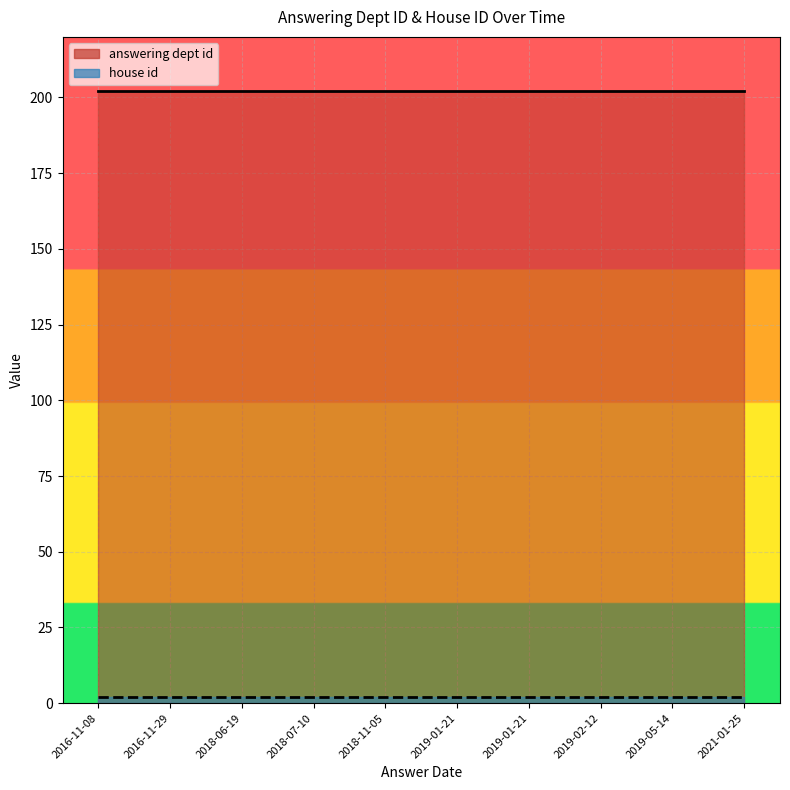

Which series has the widest spread of values?

answering dept id